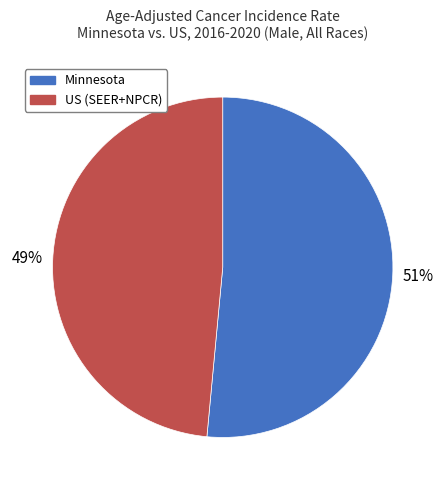

Between Minnesota and US (SEER+NPCR), which is larger?

Minnesota